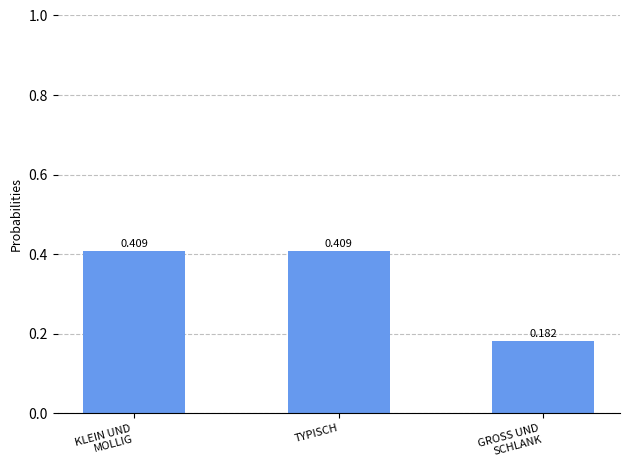

What is the sum of all values?

1.0